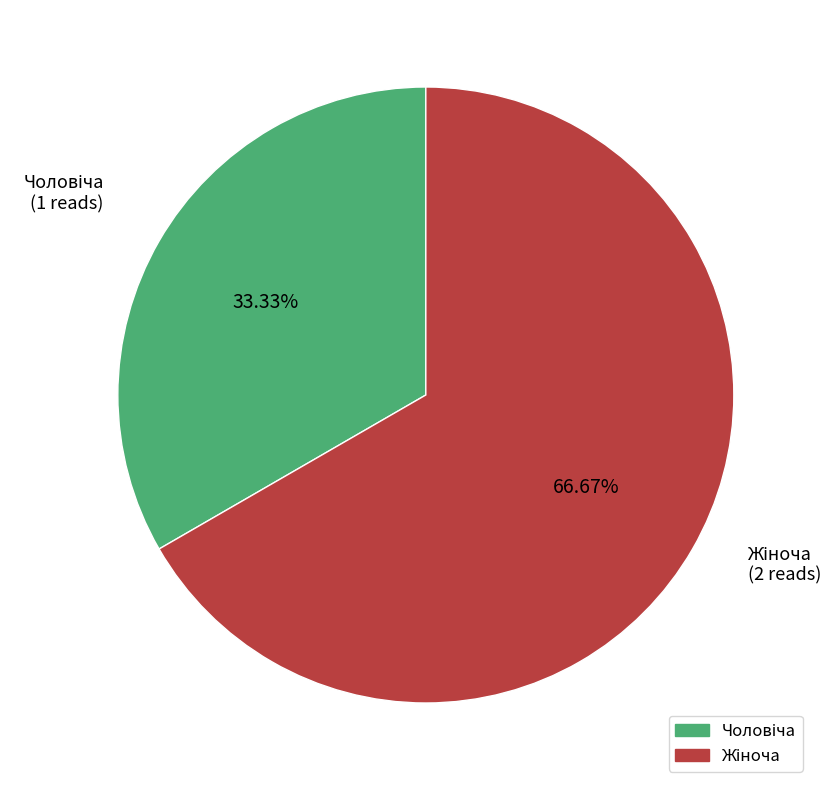

Does any single category account for the majority?

Yes